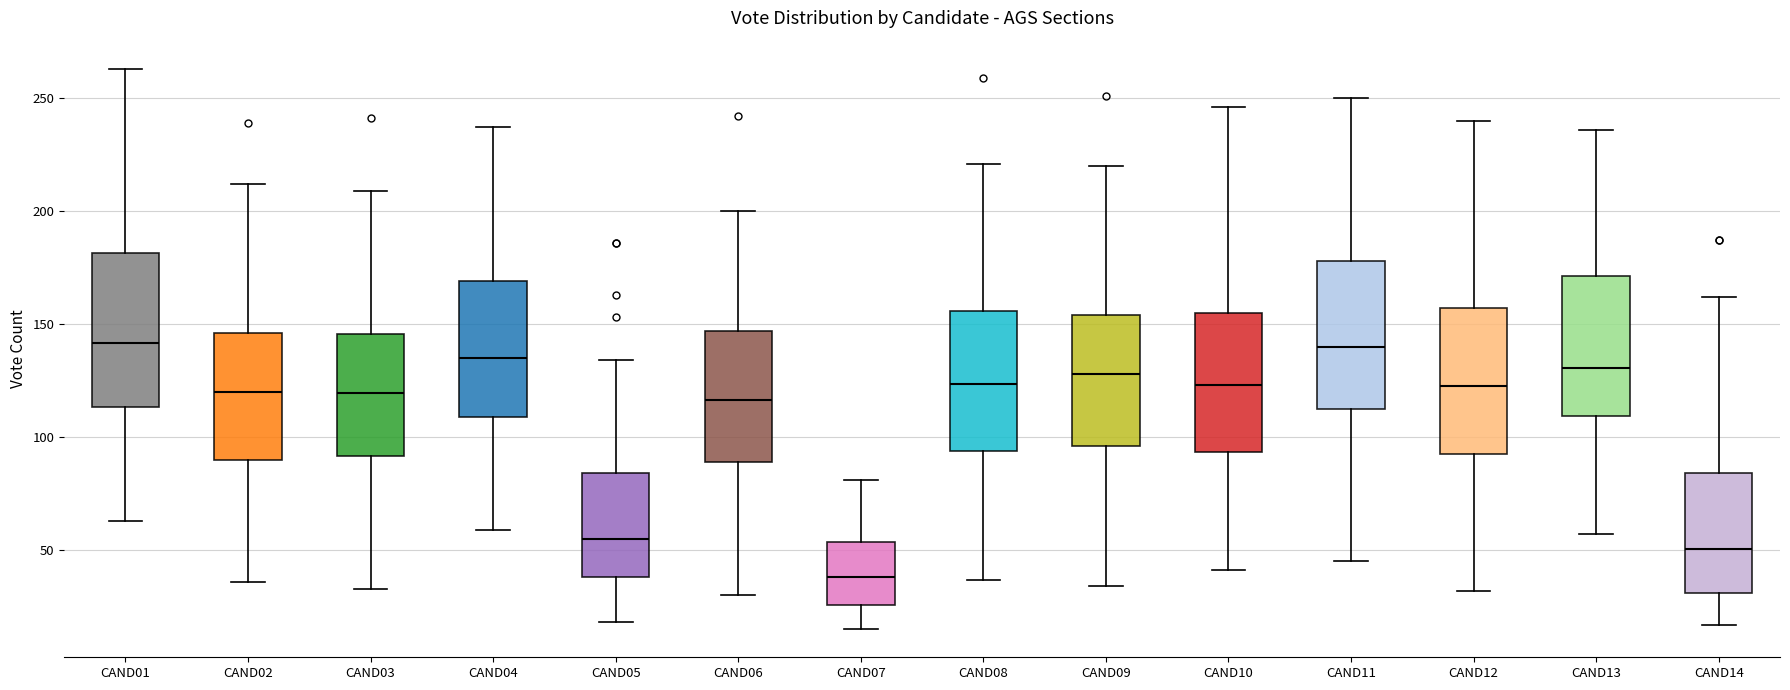

Reading left to right, read every box against the y-axis: the position of its median line, the range the box covers, and the ends of its whiskers. The values are not printed on the chart, so give them approximately, as read against the axis.

CAND01: median 140, box 115 to 180, whiskers 65 to 265
CAND02: median 120, box 90 to 145, whiskers 35 to 210
CAND03: median 120, box 90 to 145, whiskers 35 to 210
CAND04: median 135, box 110 to 170, whiskers 60 to 235
CAND05: median 55, box 40 to 85, whiskers 20 to 135
CAND06: median 115, box 90 to 145, whiskers 30 to 200
CAND07: median 40, box 25 to 55, whiskers 15 to 80
CAND08: median 125, box 95 to 155, whiskers 35 to 220
CAND09: median 130, box 95 to 155, whiskers 35 to 220
CAND10: median 125, box 95 to 155, whiskers 40 to 245
CAND11: median 140, box 110 to 180, whiskers 45 to 250
CAND12: median 125, box 95 to 155, whiskers 30 to 240
CAND13: median 130, box 110 to 170, whiskers 55 to 235
CAND14: median 50, box 30 to 85, whiskers 15 to 160